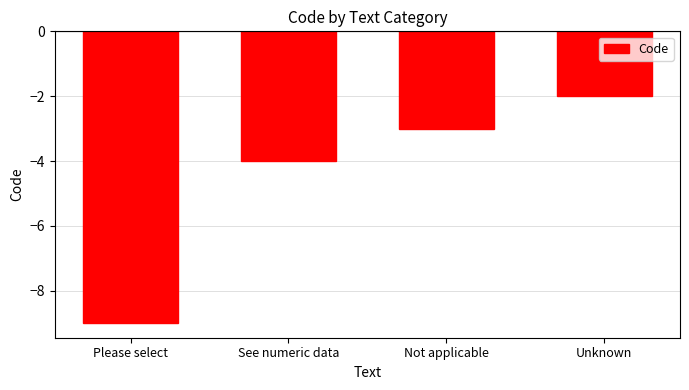

What is the label of the 3rd bar from the left?

Not applicable